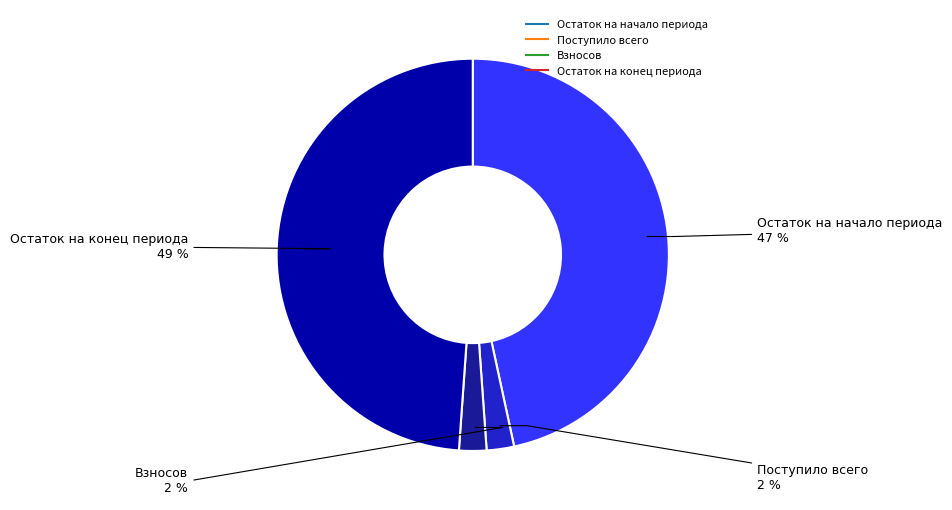

To the nearest percent, what is the average slice percentage?

25%